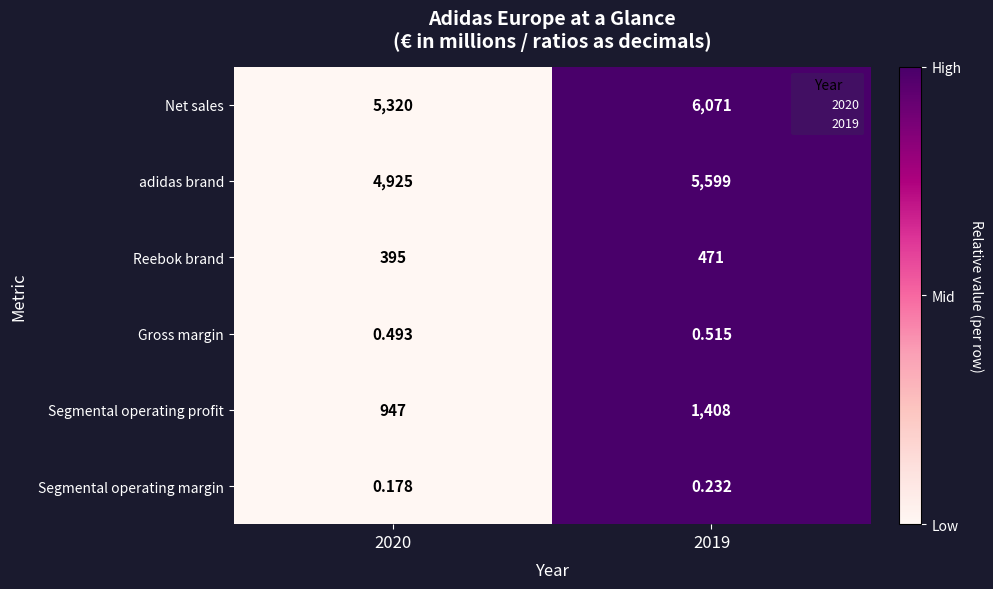

List the series in order of their peak value, highest first.

Net sales, adidas brand, Segmental operating profit, Reebok brand, Gross margin, Segmental operating margin